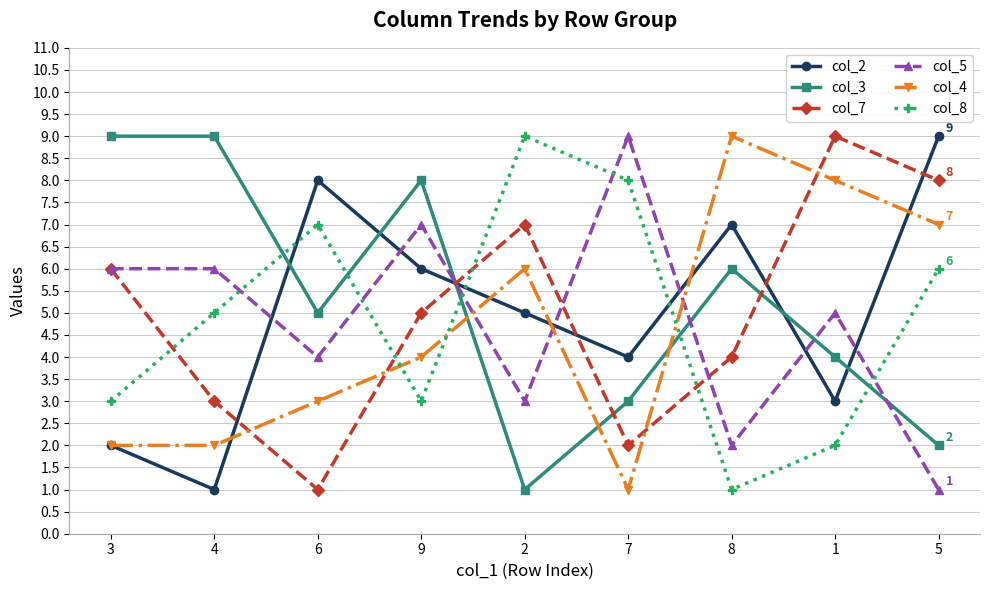

What is the maximum value for col_5?

9